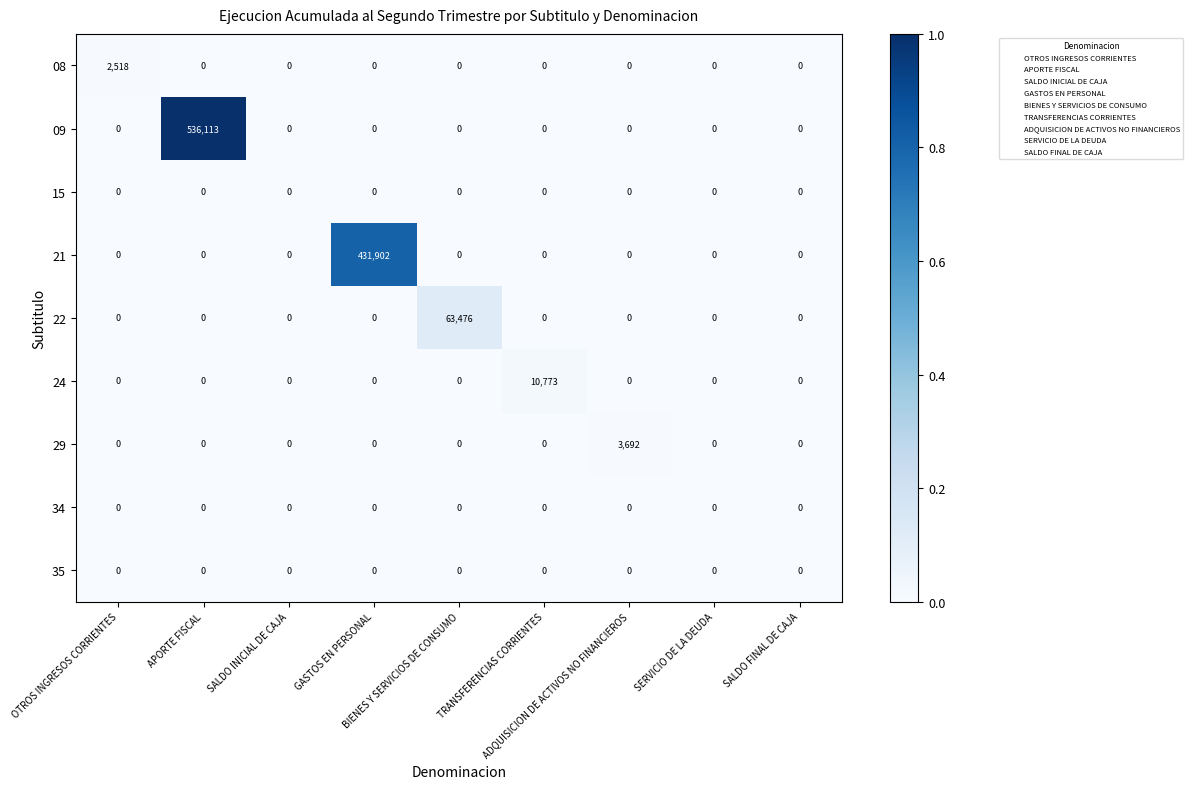

What is the average value of the 09 series?

59568